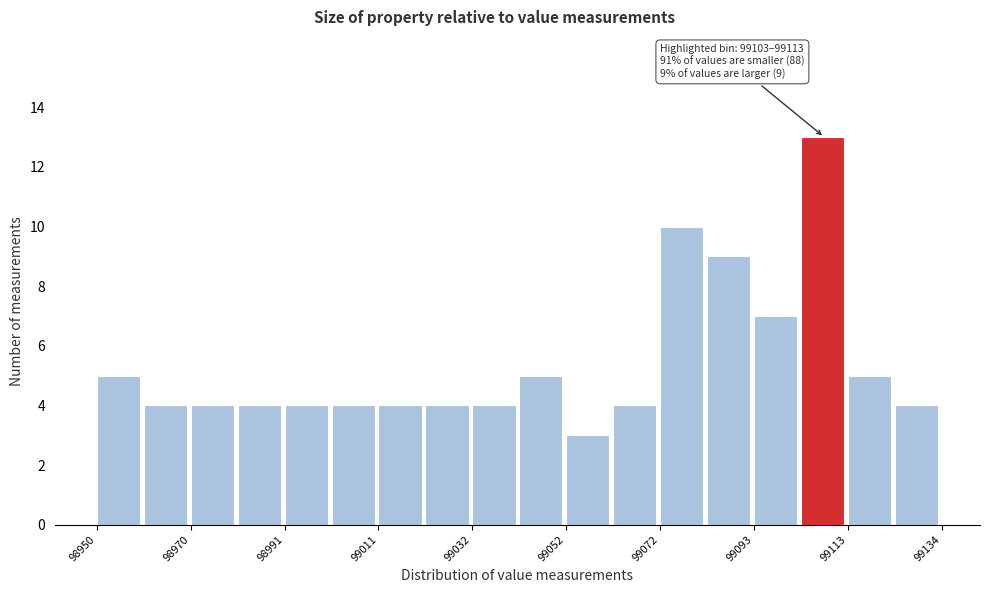

Around what value on the x-axis is the tallest bar? Give the approximate position of its centre, as read against the axis.

99110